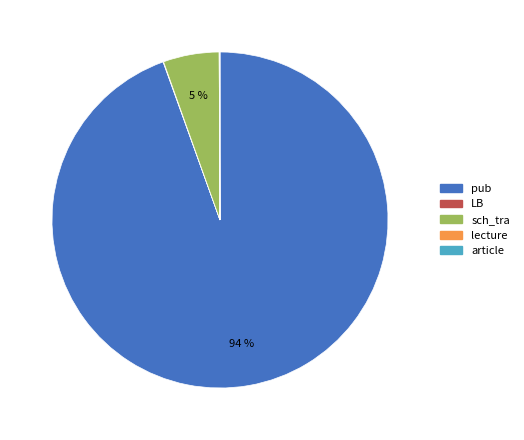

True or false: pub accounts for 86% of the total.

False